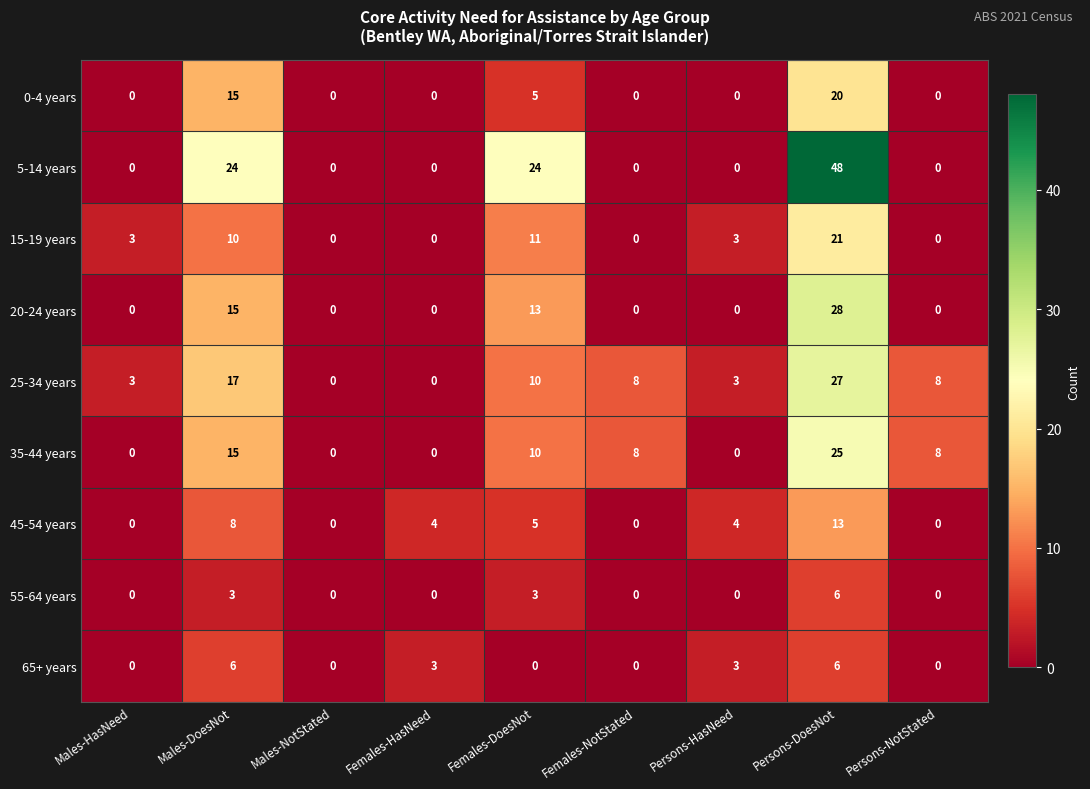

Is the value of 15-19 years at Persons-NotStated greater than the value of 25-34 years at Males-HasNeed?

No